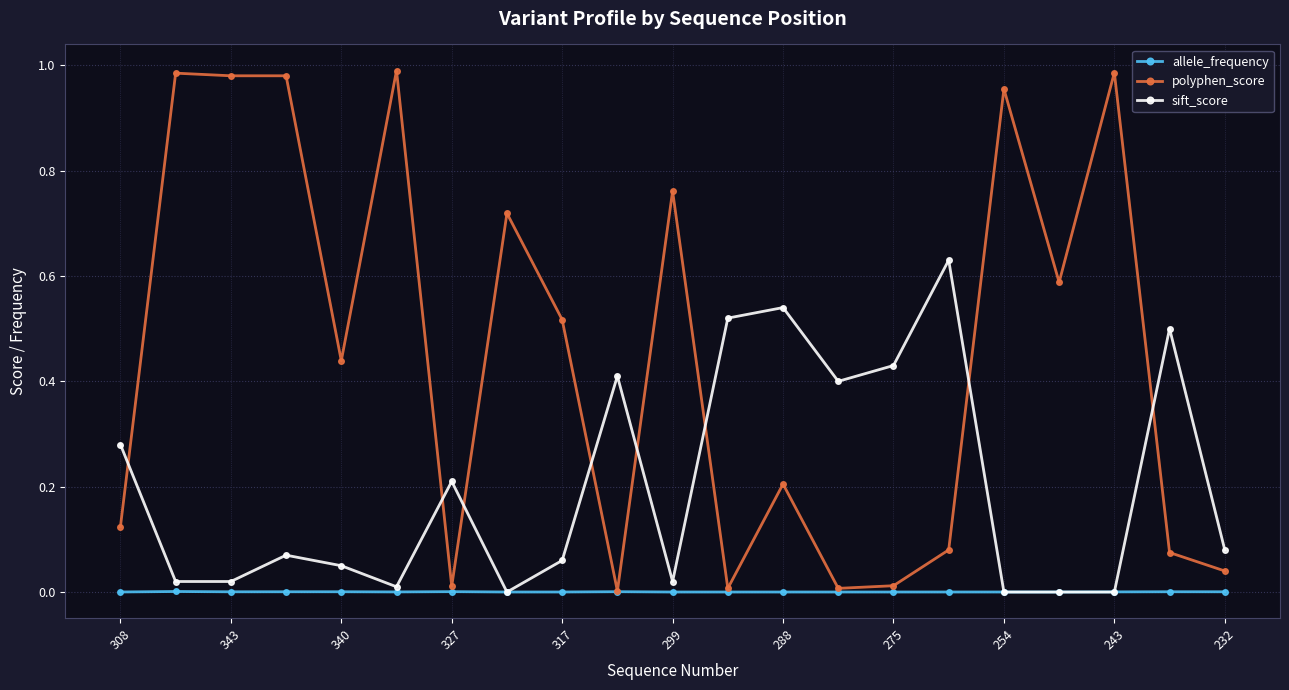

Rank the series by their maximum value, from highest to lowest.

polyphen_score, sift_score, allele_frequency